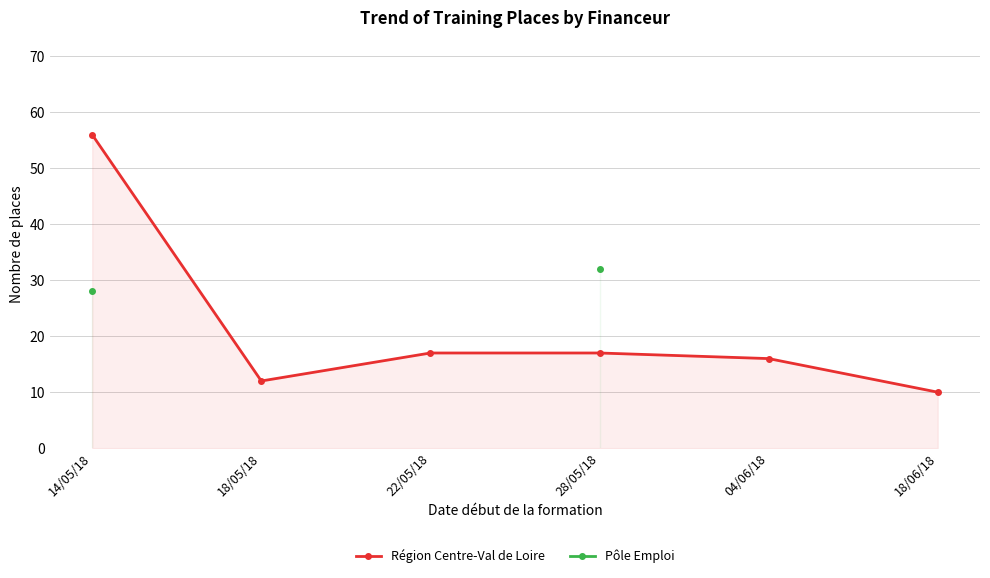

What is the sum of all Région Centre-Val de Loire values?

128